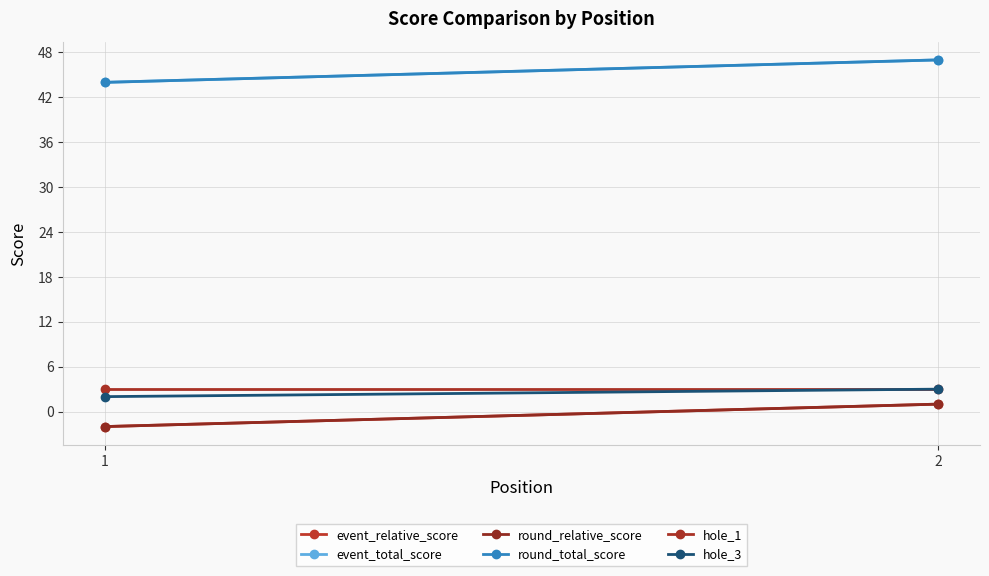

What is the lowest value of the event_total_score series?

44